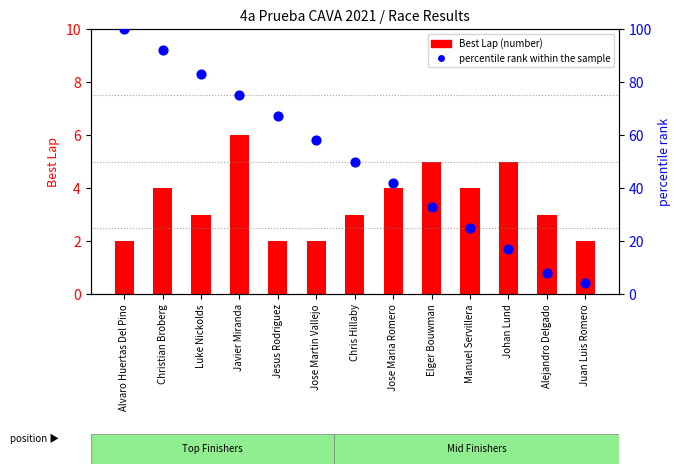

Which series reaches the maximum Y coordinate?

percentile rank within the sample